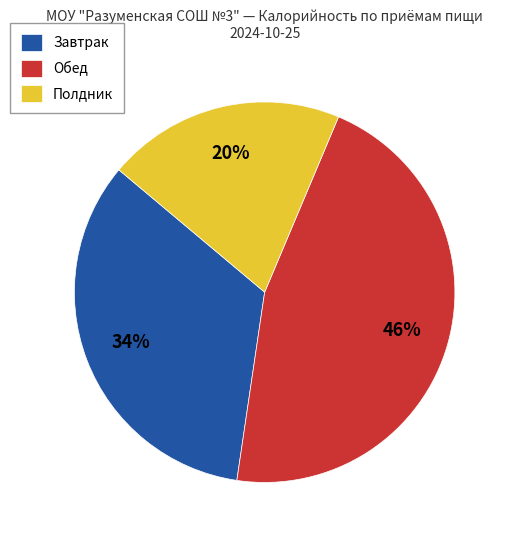

To the nearest percent, what is the average slice percentage?

33%